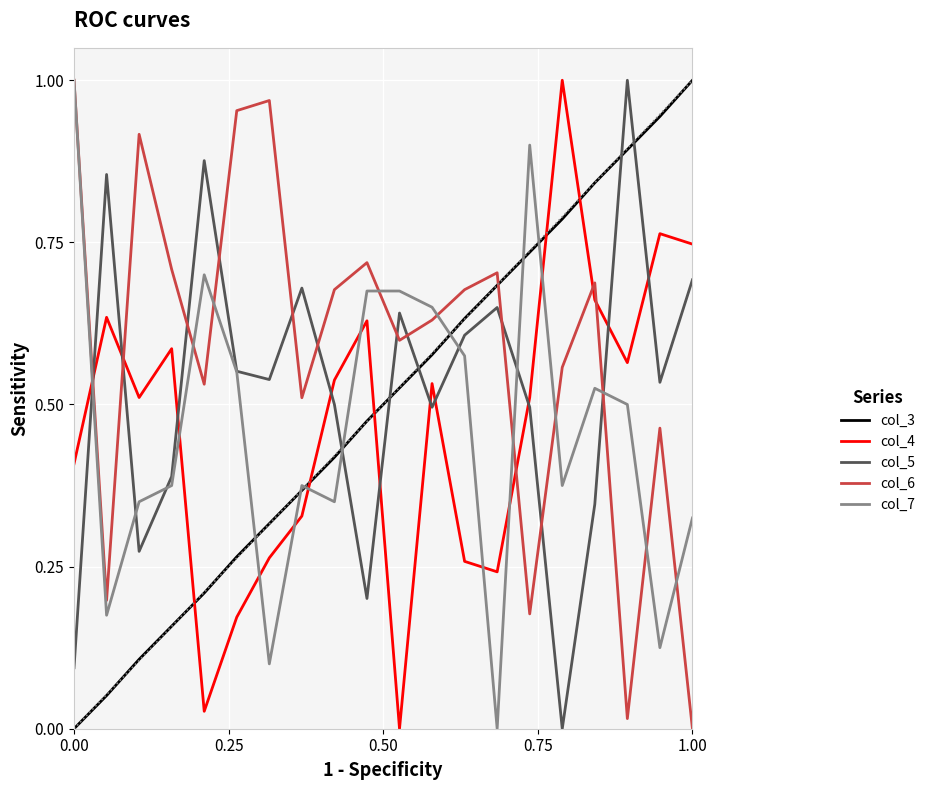

True or false: col_4 has more than 1 interior local peaks.

True